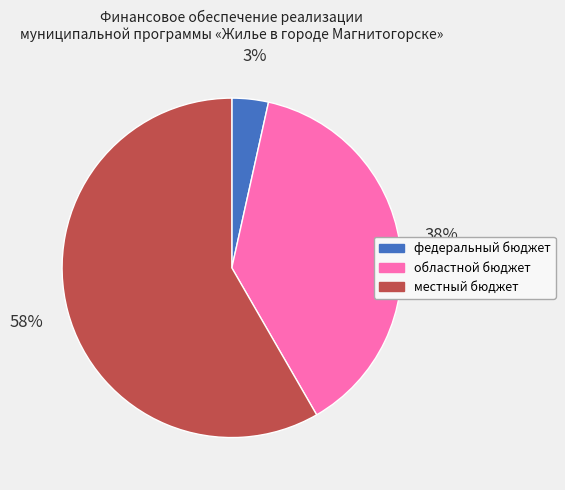

Rank the categories by value from lowest to highest.

федеральный бюджет, областной бюджет, местный бюджет